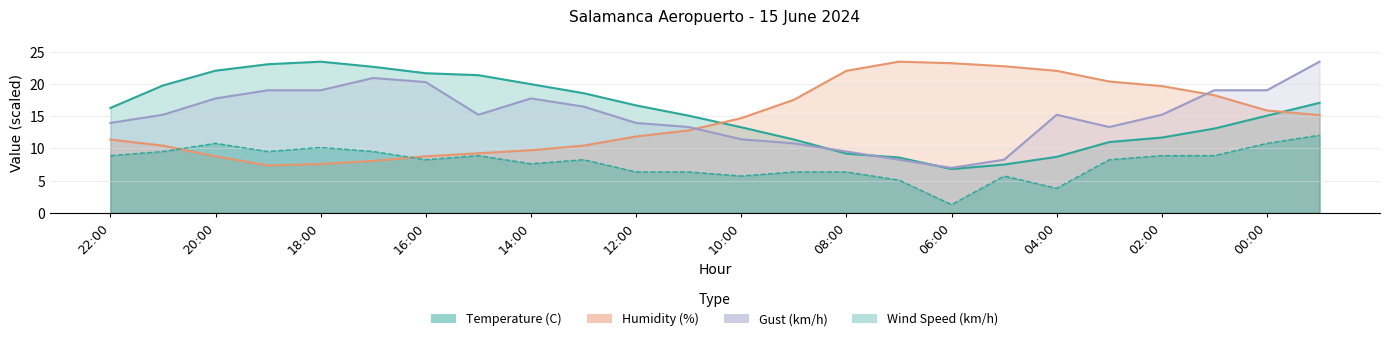

Does the chart display data point markers on the line(s)?

No